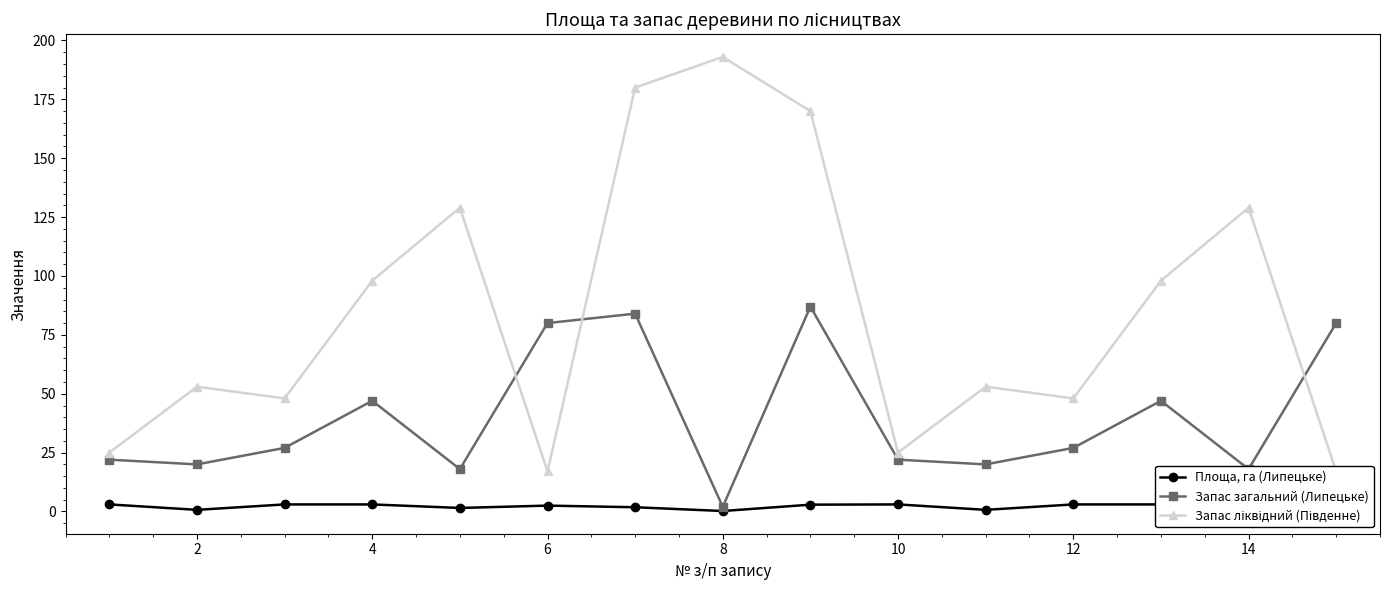

In Запас загальний (Липецьке), how many points are higher than both neighbors (excluding endpoints)?

4